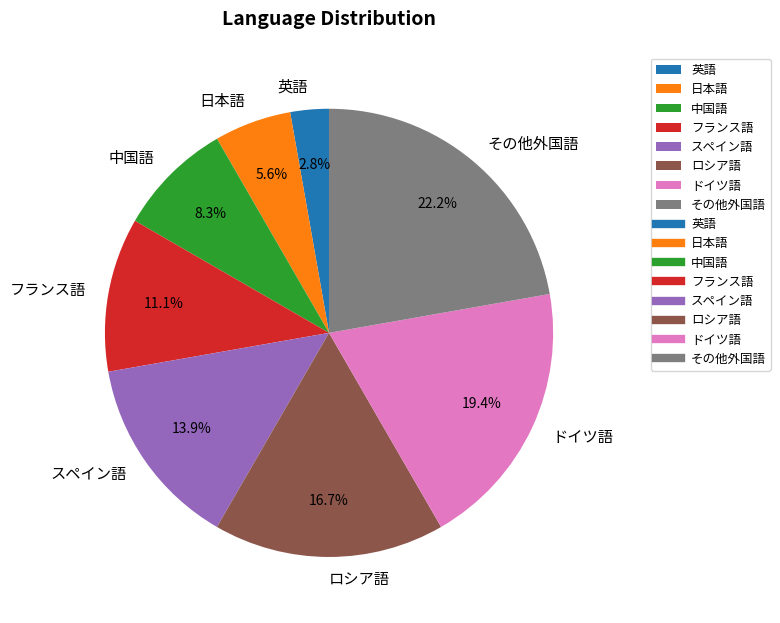

Count the number of slices in the pie.

8